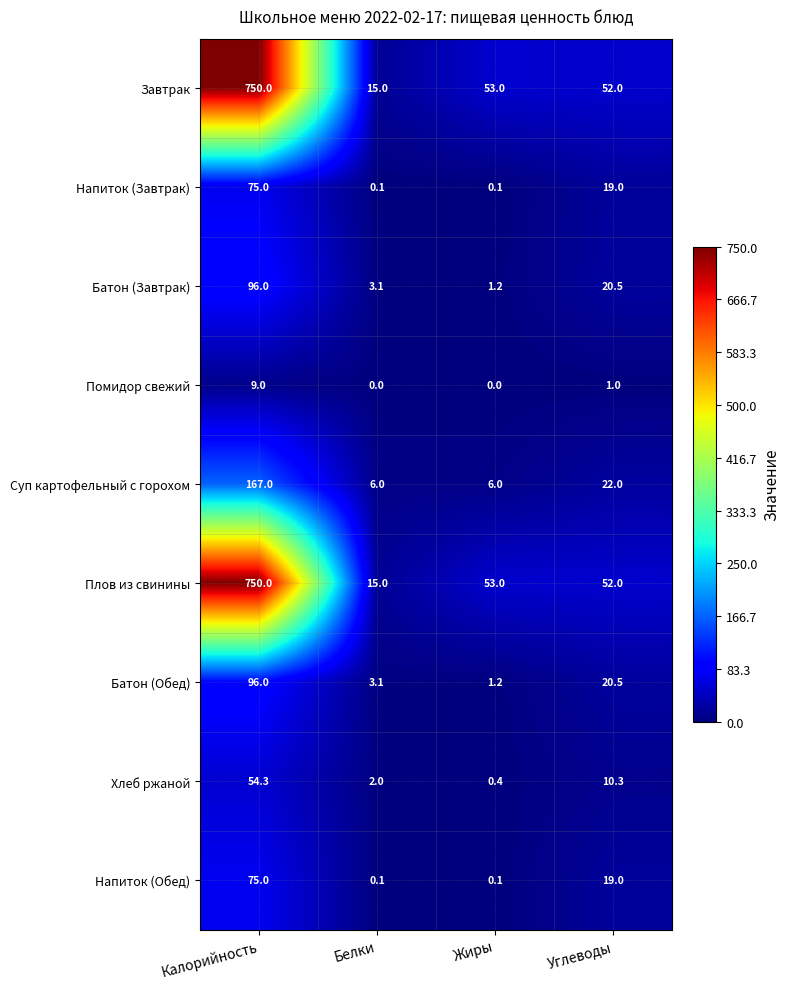

What is the difference between the highest and lowest values at Углеводы?

51.0